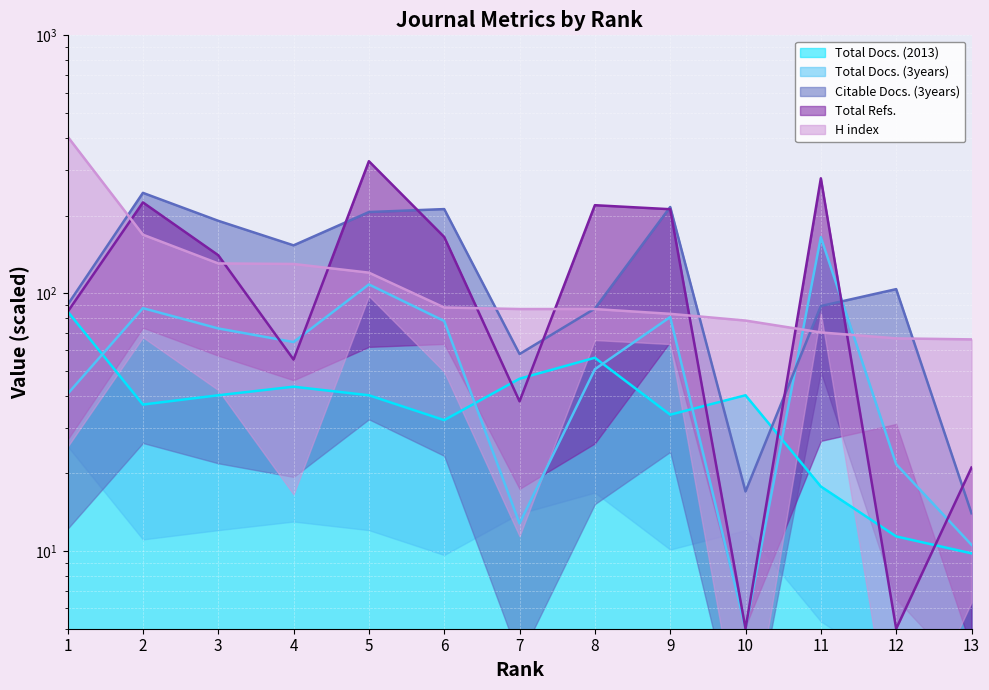

True or false: Total Refs. has a value of 140.4 at 3.

True